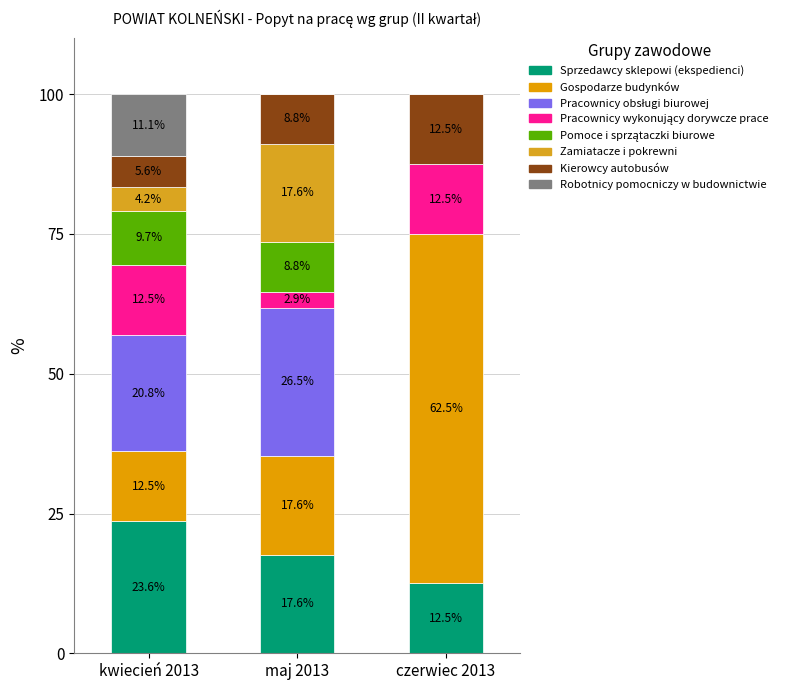

Between maj 2013 and czerwiec 2013, which series saw the biggest shift?

Gospodarze budynków